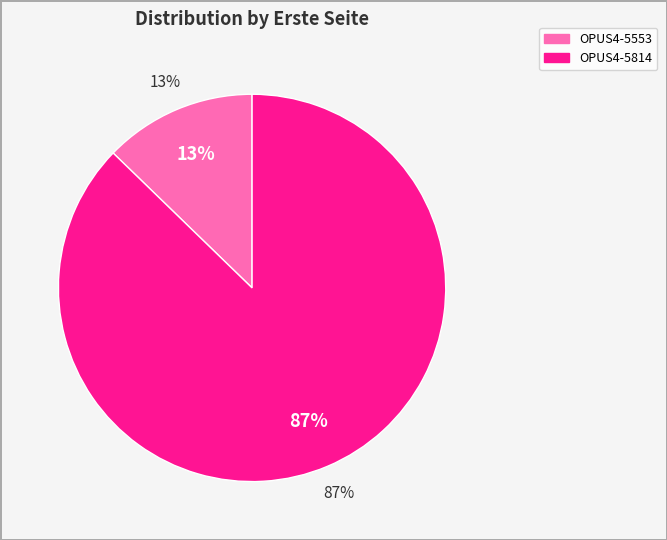

What portion of the pie excludes OPUS4-5814?

12.7%